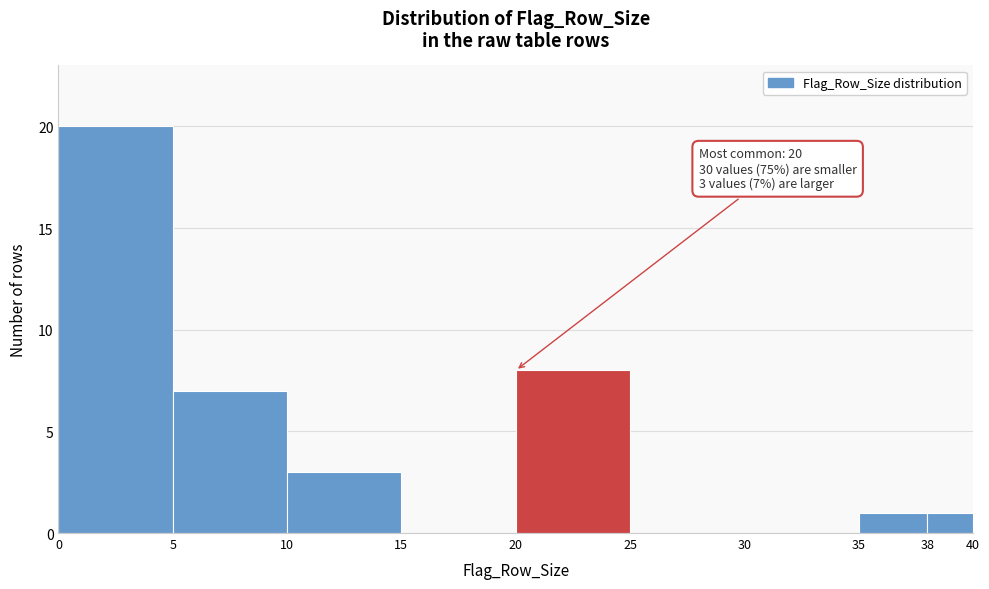

Which range on the x-axis has the tallest bar?

0 to 5